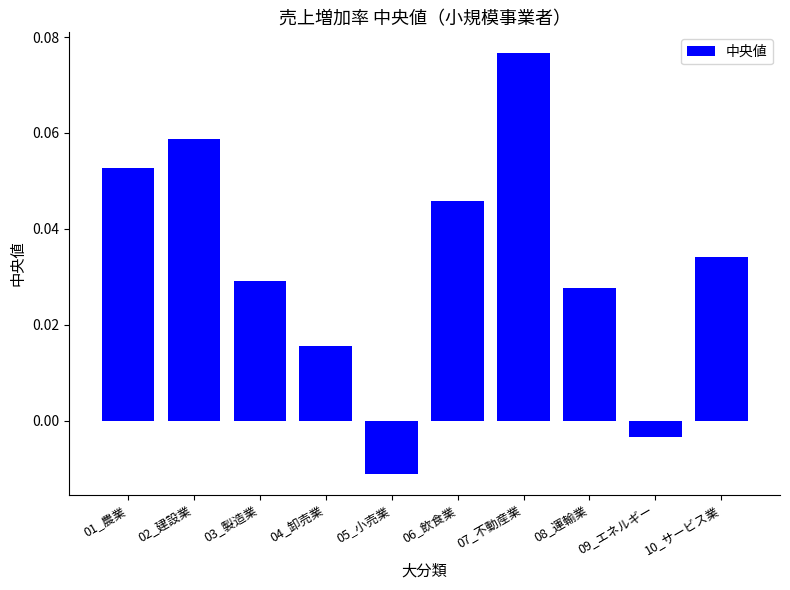

Are the bars grouped side by side (vs. stacked)?

No